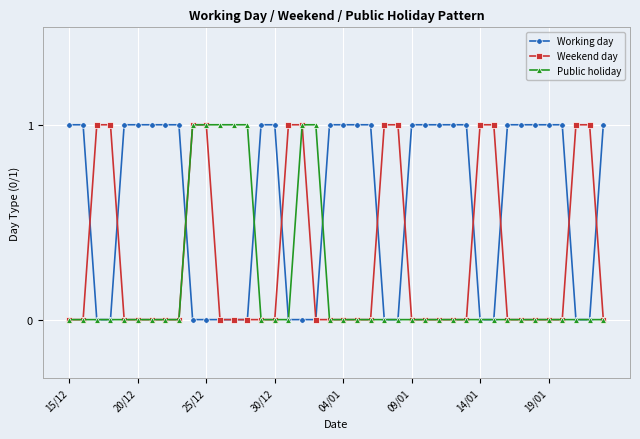

Which series ends up on top after the final intersection of Public holiday and Working day?

Working day